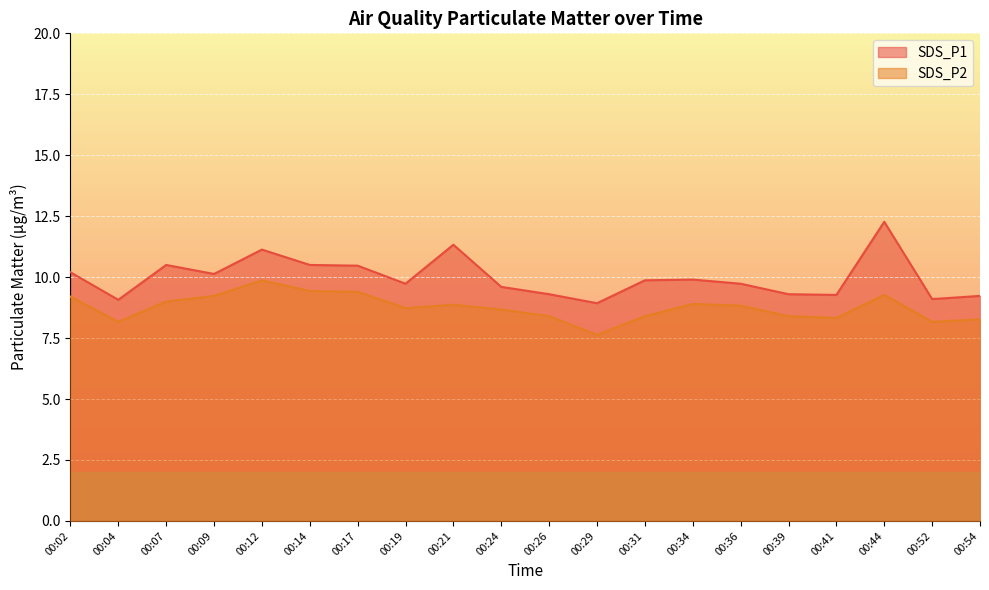

Where is SDS_P2 nearest to the value 8?

00:04